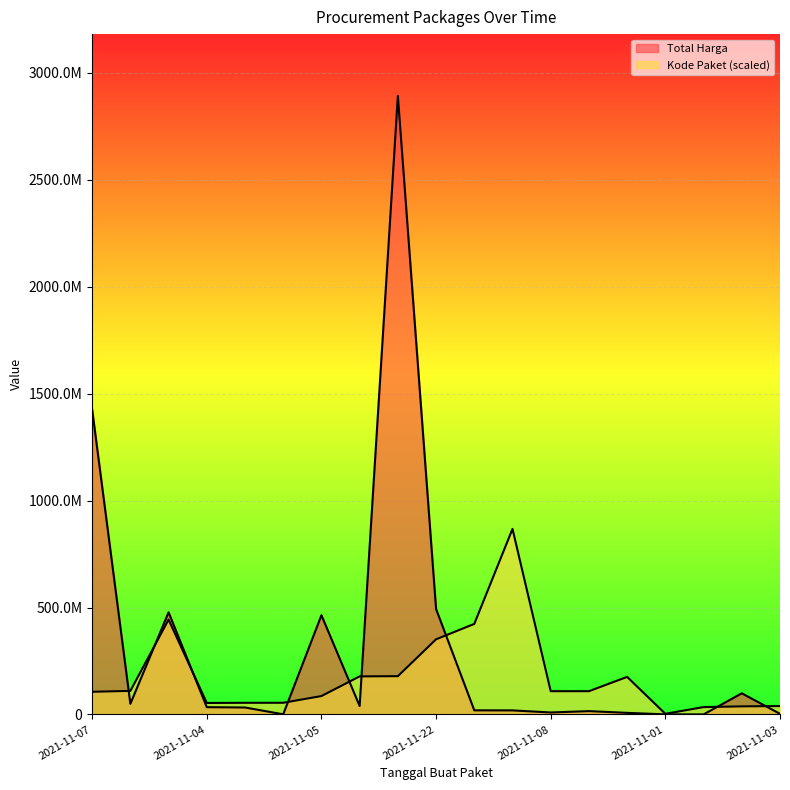

List the series in order of their overall mean, lowest first.

Kode Paket, Total Harga